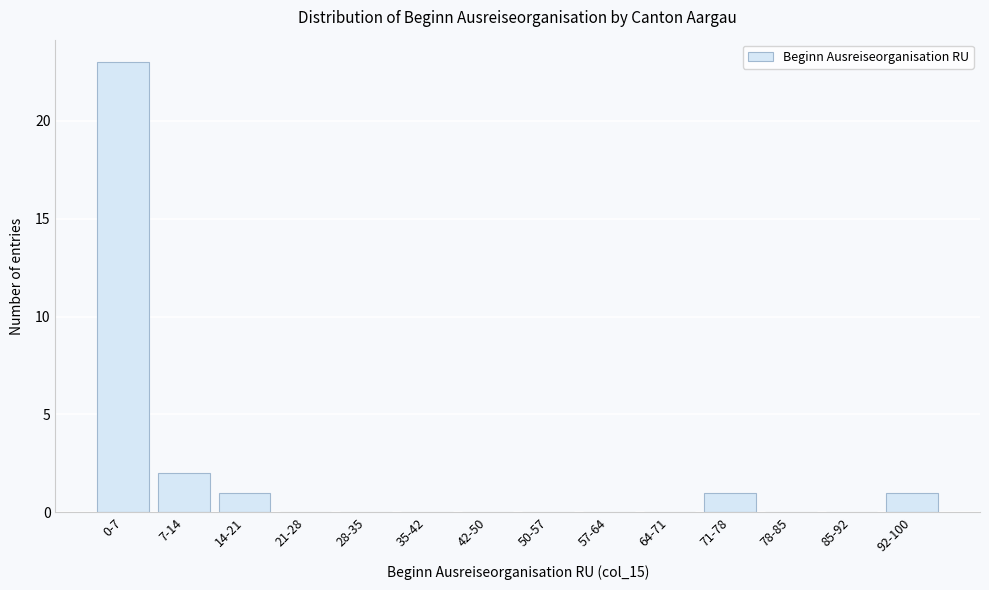

Reading right to left, transcribe all the data shown in this chart.

92-100=1	85-92=0	78-85=0	71-78=1	64-71=0	57-64=0	50-57=0	42-50=0	35-42=0	28-35=0	21-28=0	14-21=1	7-14=2	0-7=23